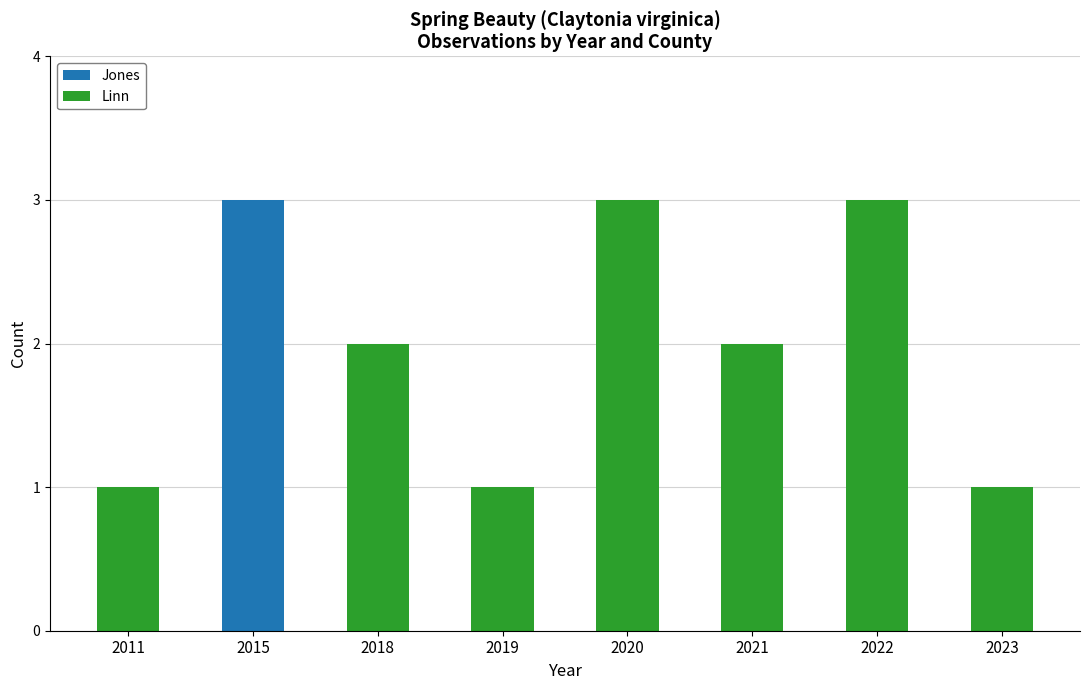

Are the bars grouped side by side (vs. stacked)?

No